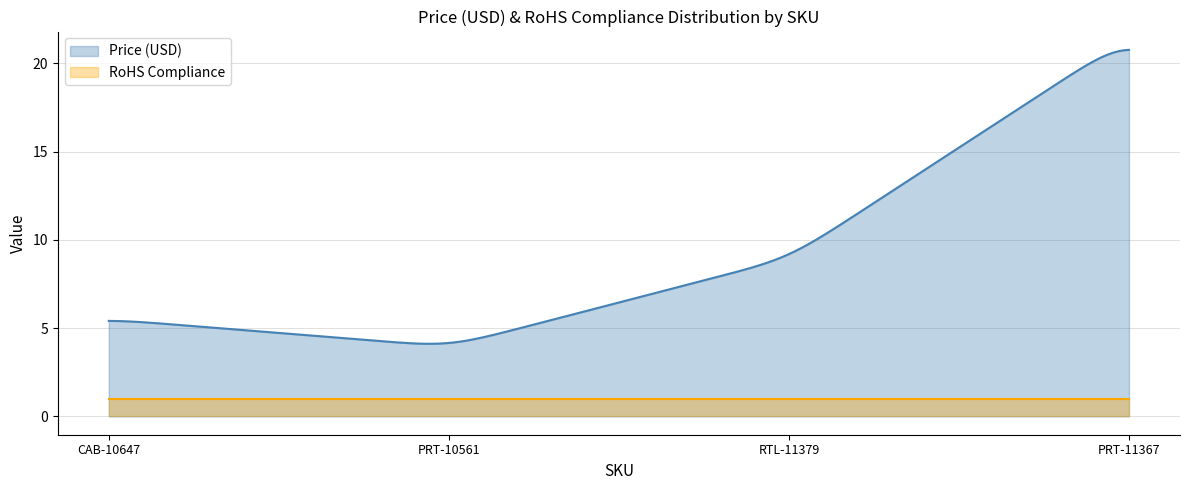

True or false: RoHS Compliance and Price (USD) cross at least once.

False